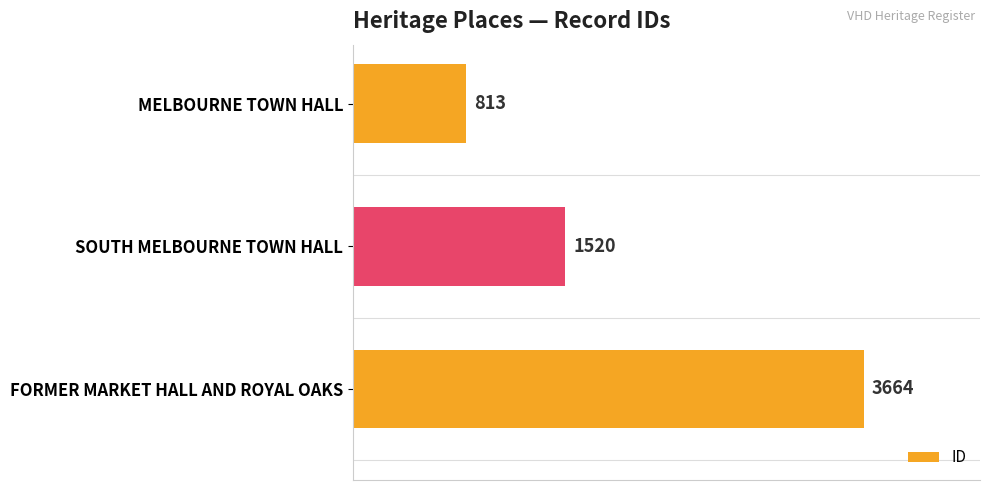

Reading top to bottom, what are all the values shown in this chart?

MELBOURNE TOWN HALL=813	SOUTH MELBOURNE TOWN HALL=1520	FORMER MARKET HALL AND ROYAL OAKS=3664